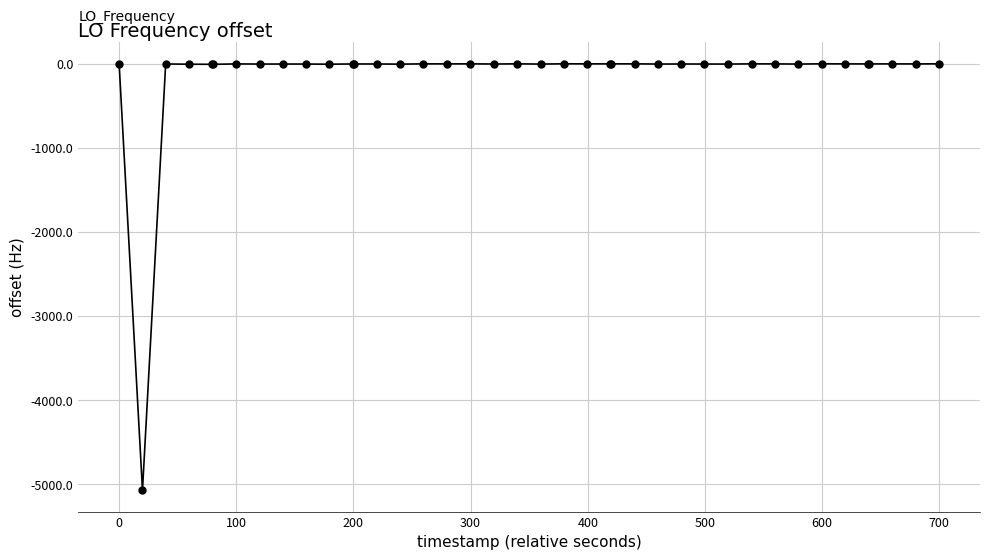

What is the smallest value displayed?

-5070.8